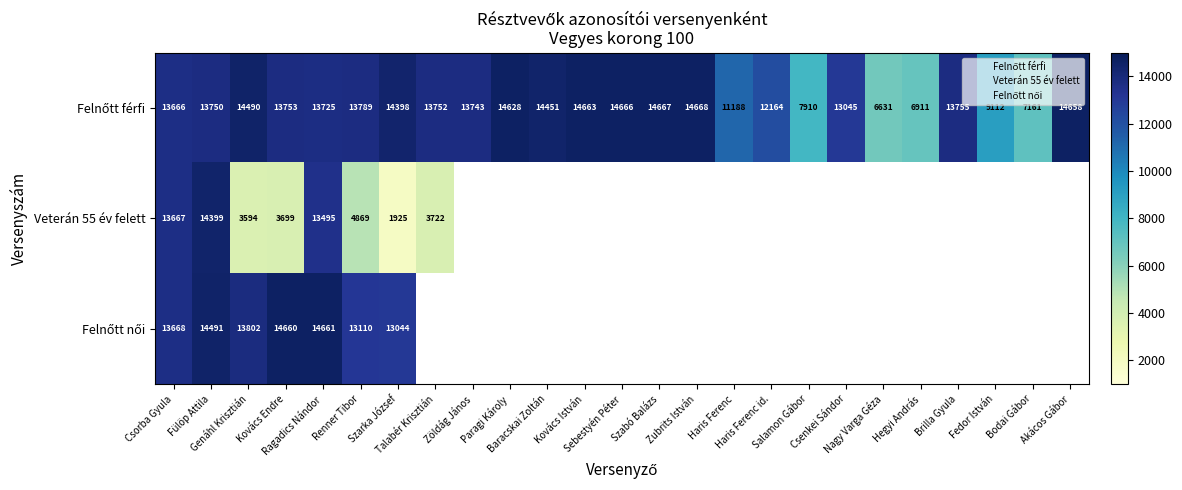

At how many categories does at least one series exceed 9945?

20